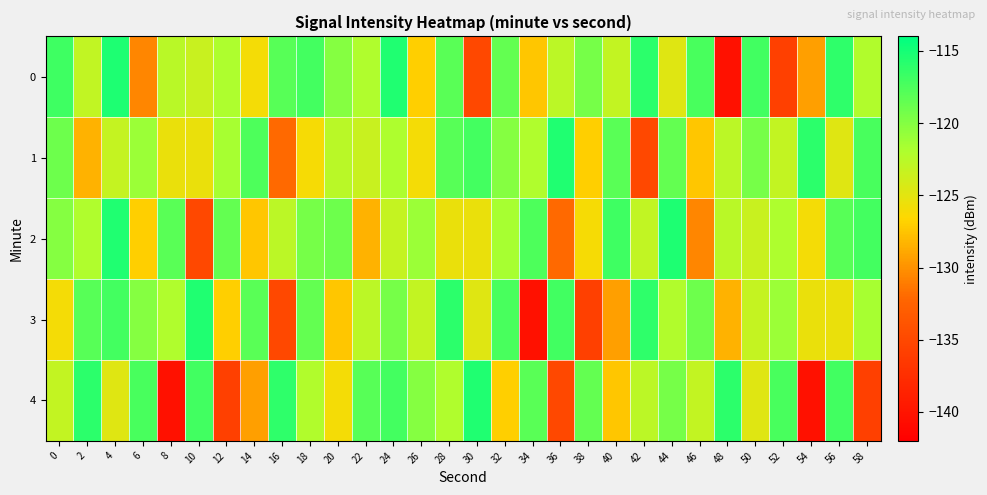

Which series has the widest spread of values?

row_0